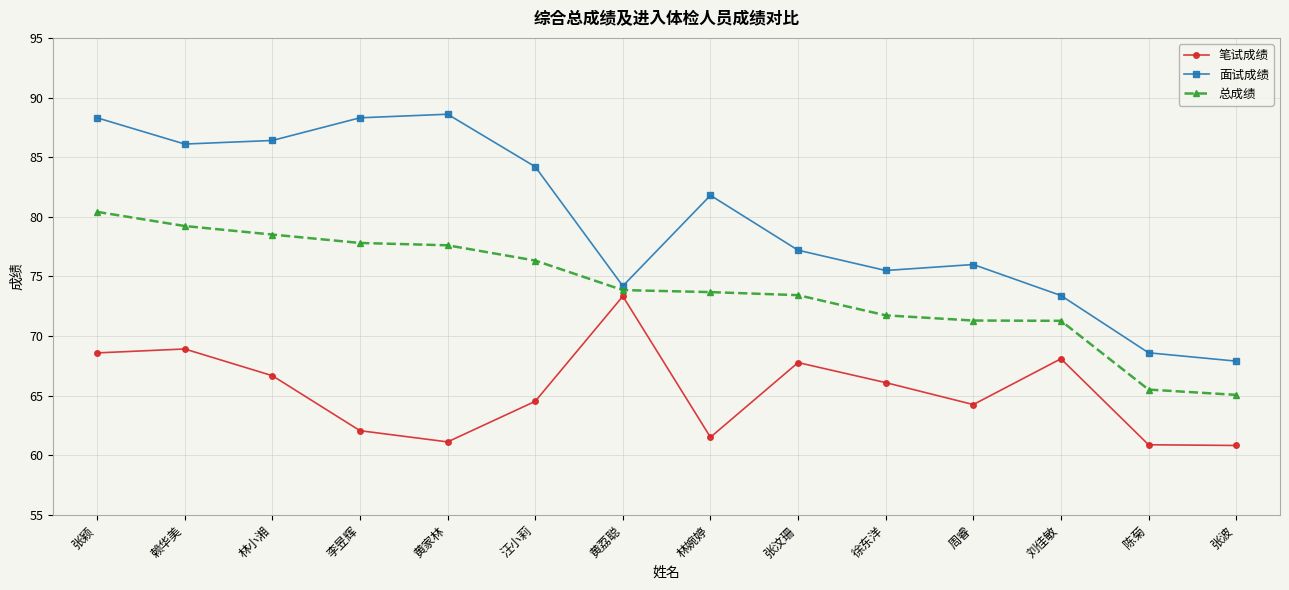

Count the number of data series in this chart.

3